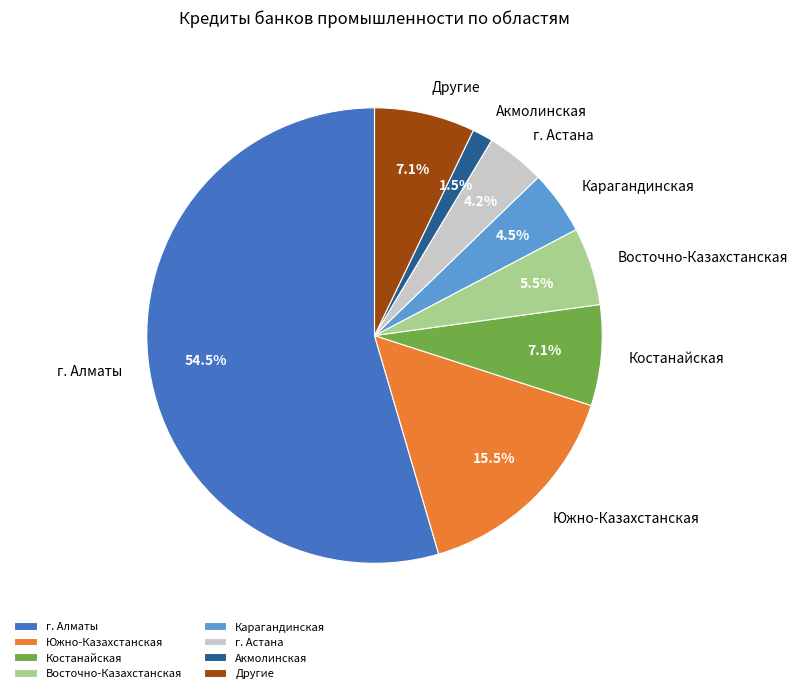

Which has a higher value, г. Алматы or г. Астана?

г. Алматы